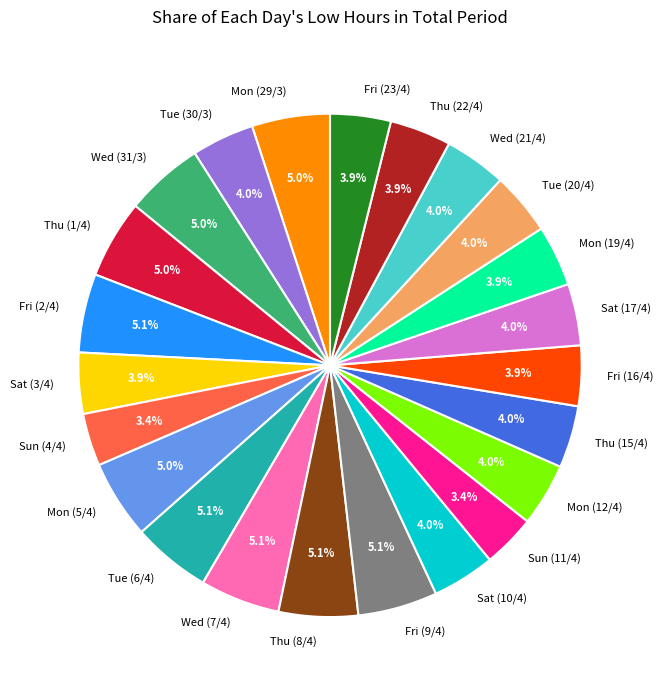

What is the ratio of the value at Mon (5/4) to the value at Sat (3/4)?

1.3